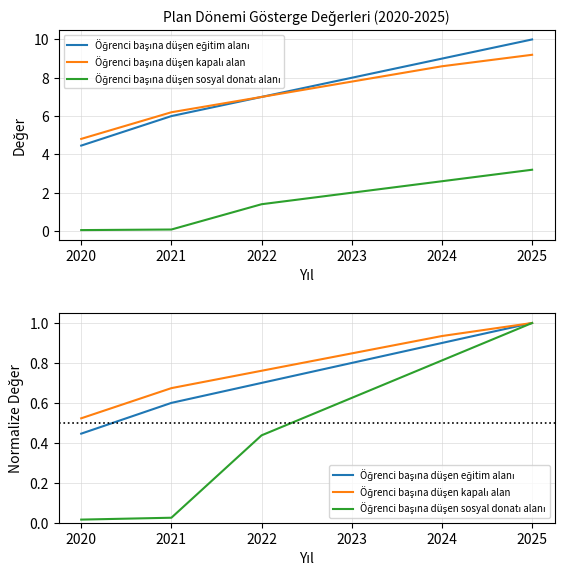

Rank the categories by Öğrenci başına düşen eğitim alanı value from highest to lowest.

2025, 2024, 2023, 2022, 2021, 2020